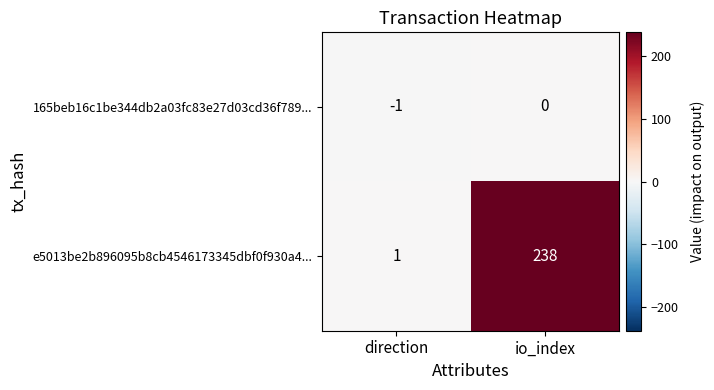

Count the number of categories in the chart.

2